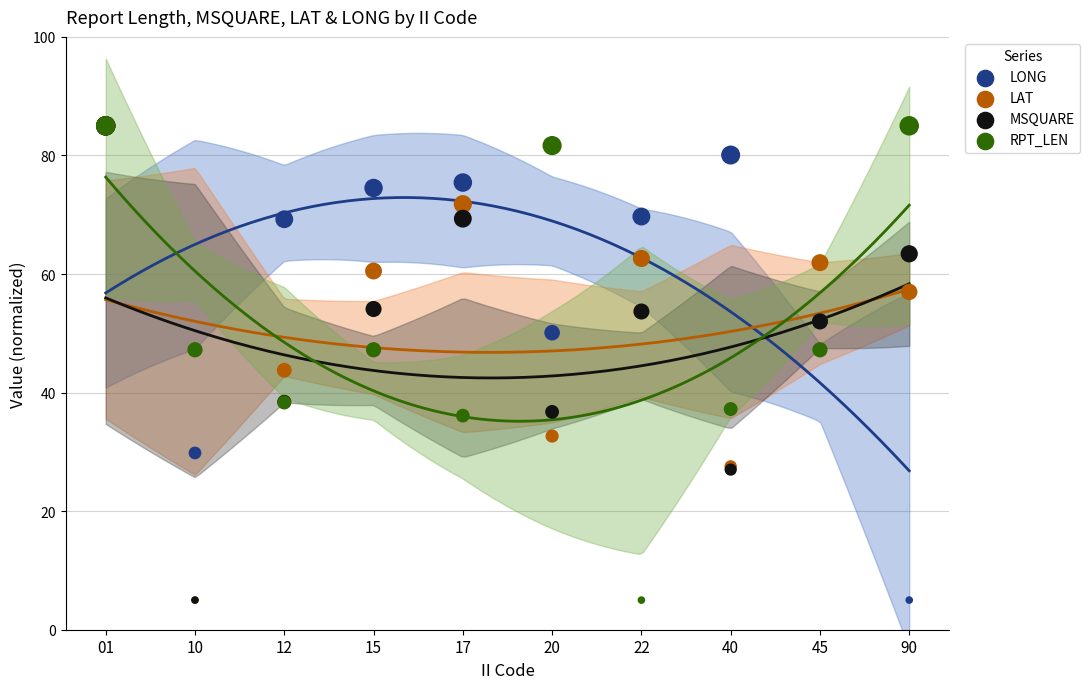

Which series reaches the maximum Y coordinate?

MSQUARE